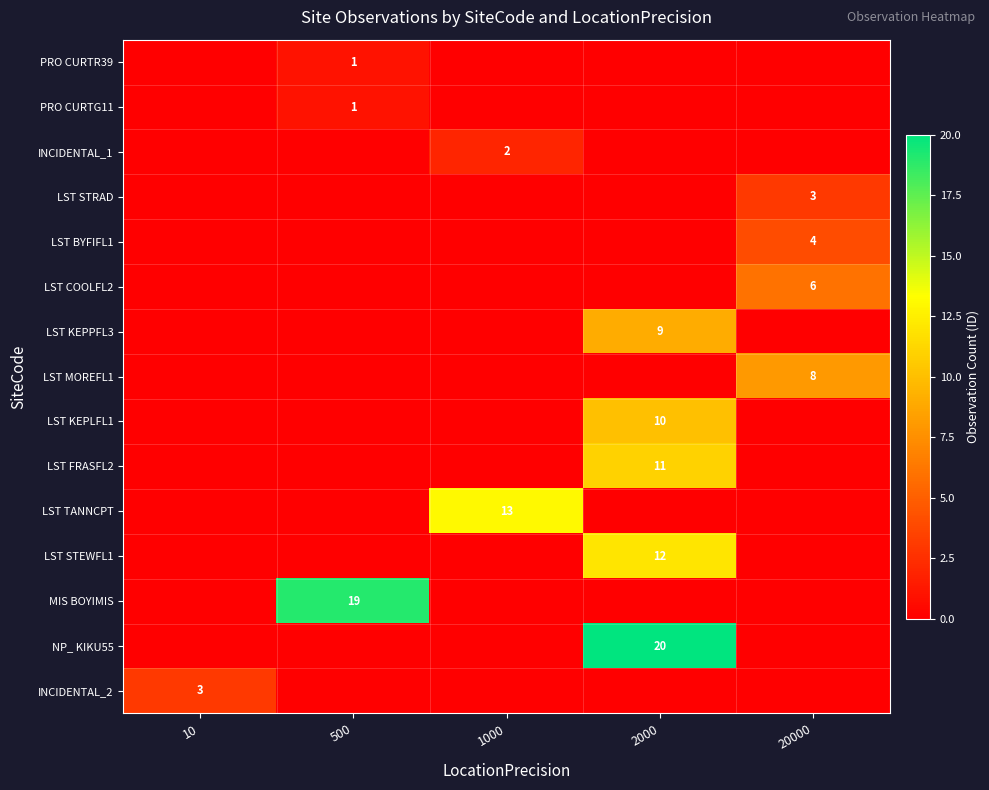

The value of MIS BOYIMIS at 500 is 5. True or false?

False